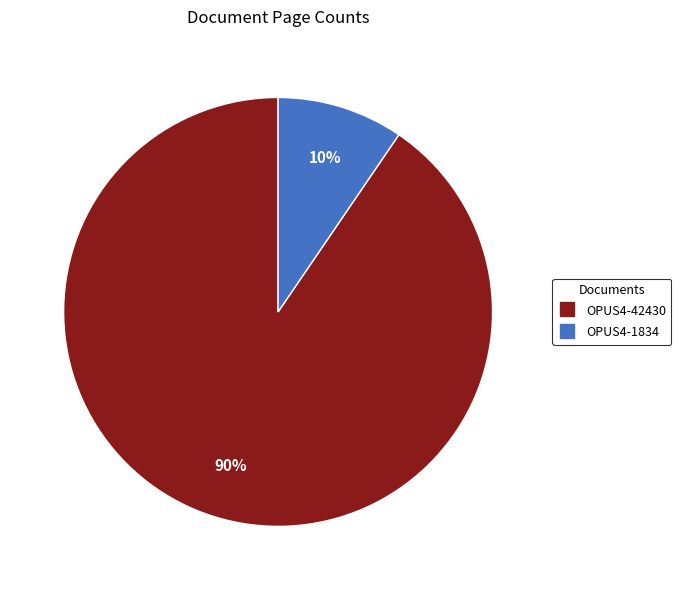

How many slices are in this pie chart?

2